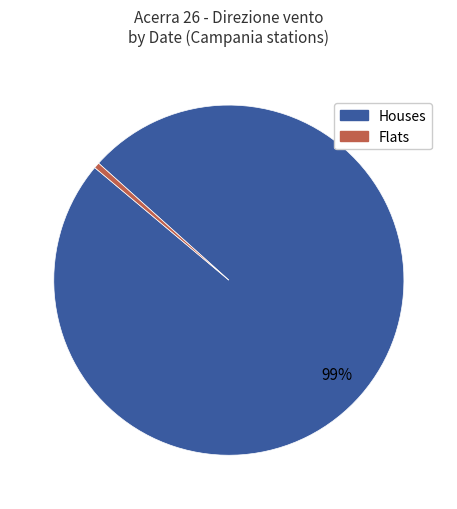

How many segments does this pie chart have?

2